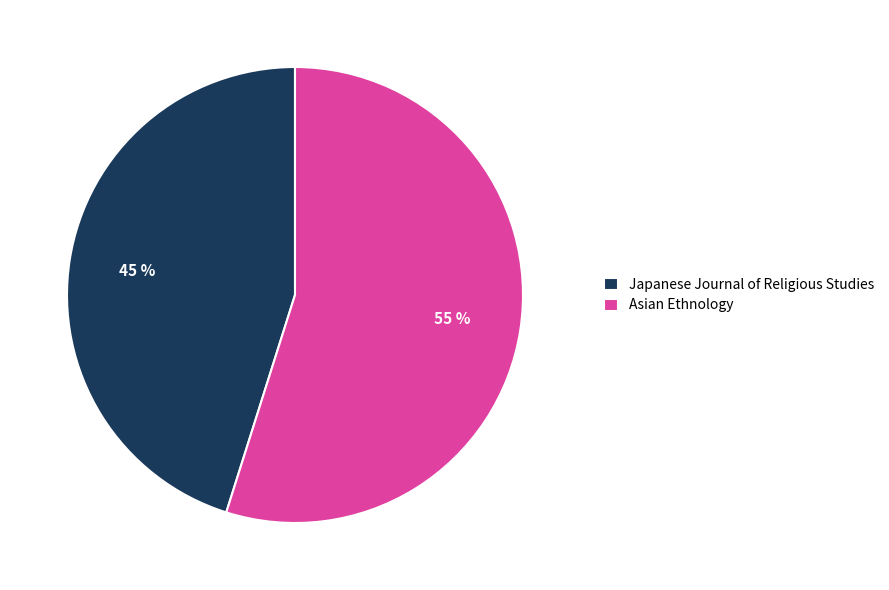

What is the largest slice in the pie chart?

Asian Ethnology